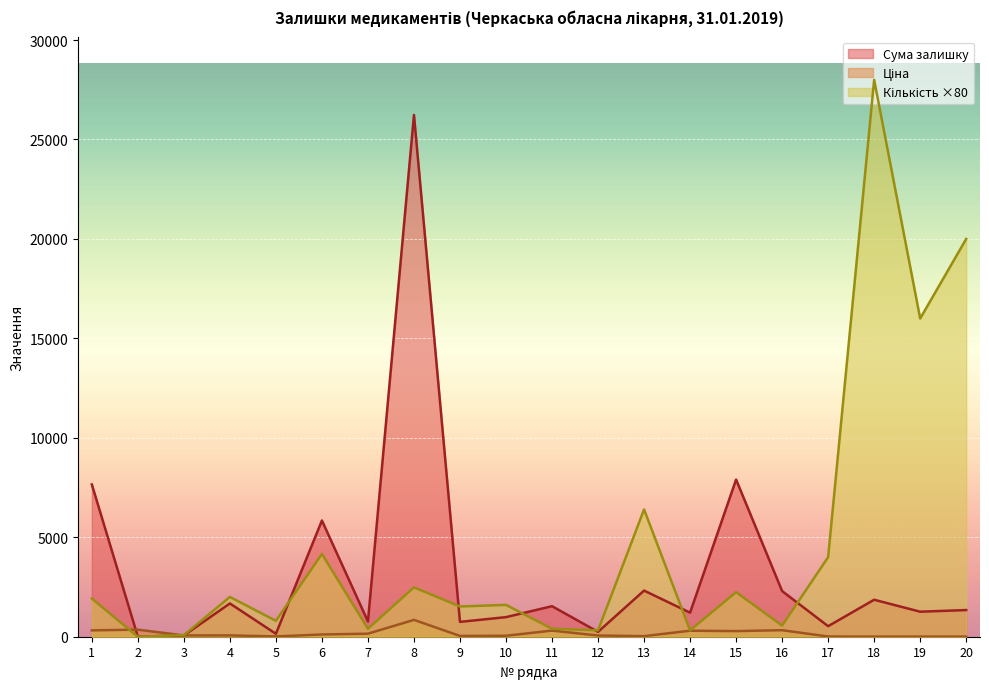

How many times do Кількість and Сума залишку cross each other?

6